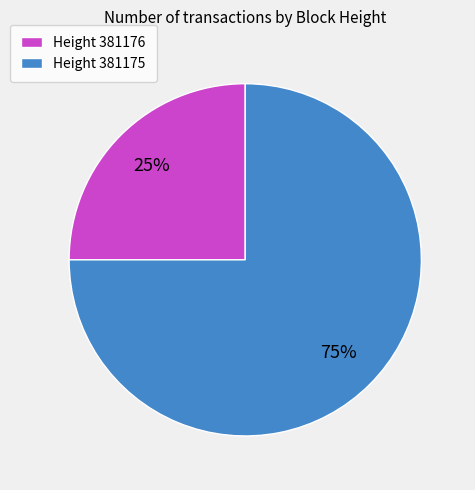

How many segments does this pie chart have?

2